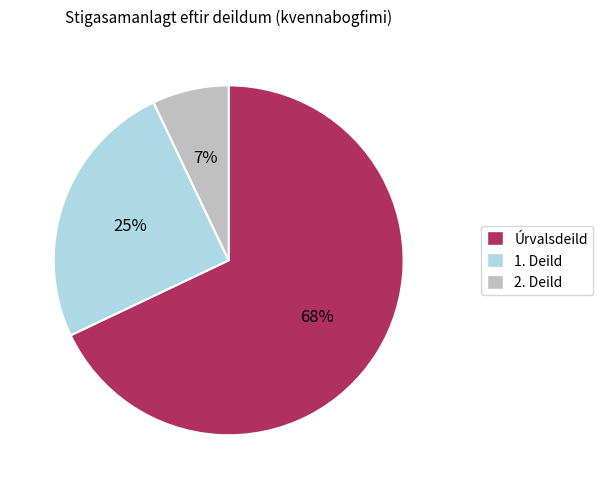

To the nearest percent, what is the difference between the largest and smallest slice percentages?

61%